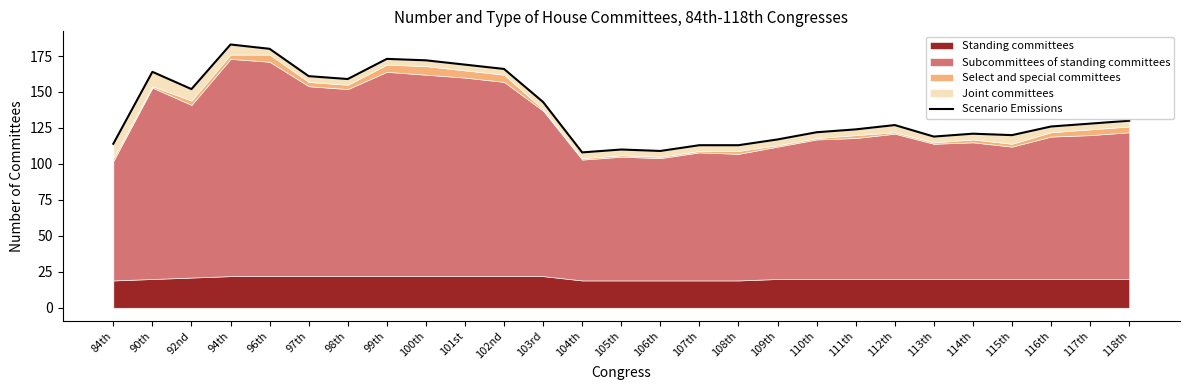

List the labels in order of value, largest first.

94th, 96th, 99th, 100th, 101st, 102nd, 90th, 97th, 98th, 92nd, 103rd, 118th, 117th, 112th, 116th, 111th, 110th, 114th, 115th, 113th, 109th, 84th, 107th, 108th, 105th, 106th, 104th